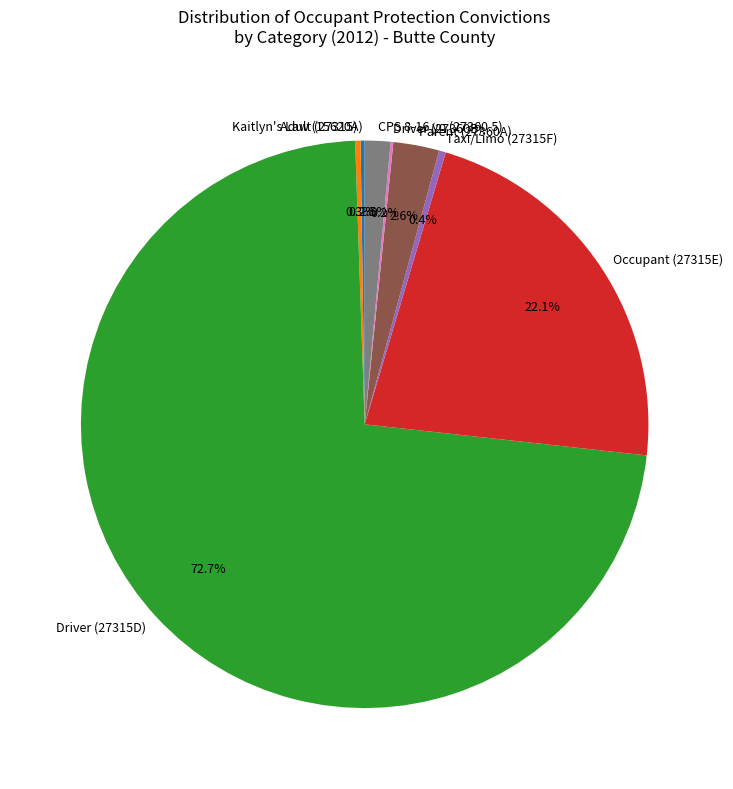

Is it true that Adult (27315) is 0% of the pie?

True